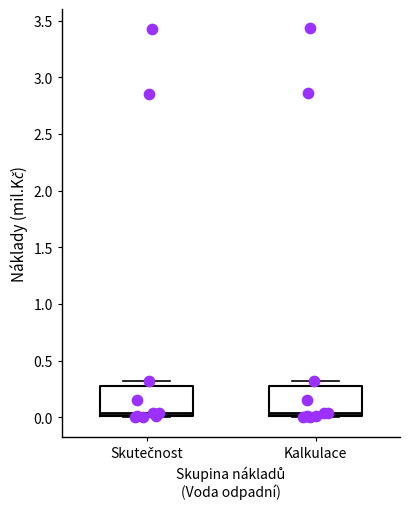

Reading left to right, transcribe this box plot: for each box, give where its median line is, the range the box spans, and where its two whiskers end, as read against the y-axis. The values are not printed on the chart, so give them approximately, as read against the axis.

Skutečnost: median 0.05, box 0.00 to 0.30, whiskers 0.00 to 0.30 (just above the box's upper edge)
Kalkulace: median 0.05, box 0.00 to 0.30, whiskers 0.00 to 0.30 (just above the box's upper edge)